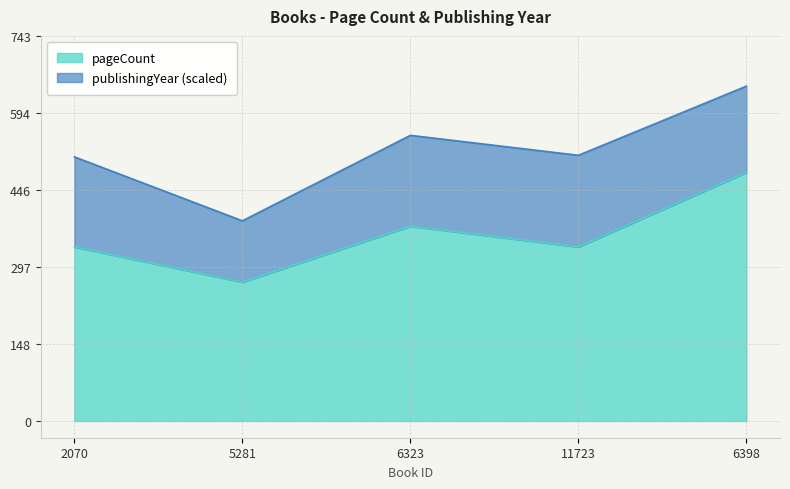

What is the ratio of the value at 11723 to the value at 6398?

0.7